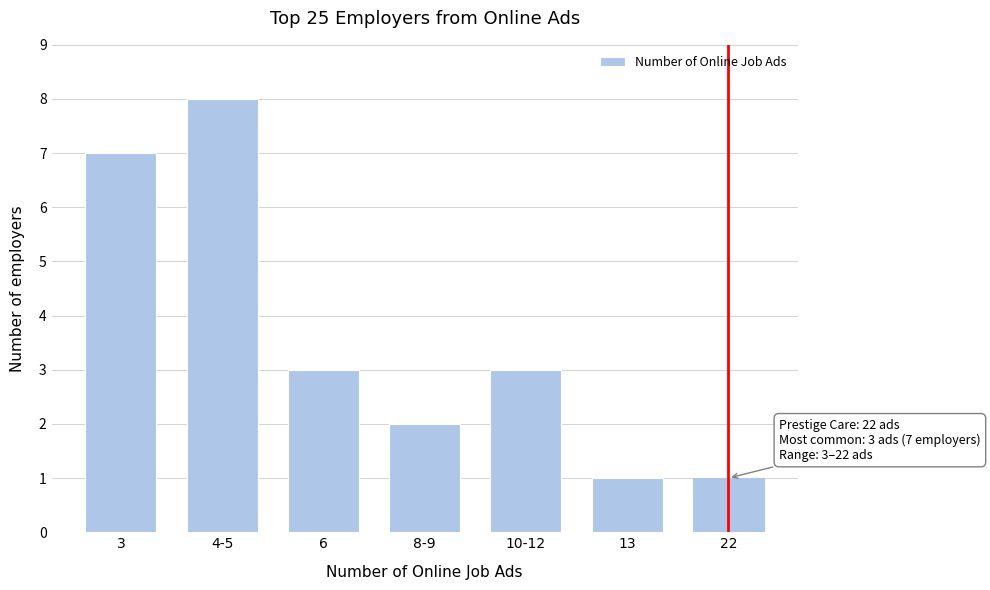

Reading right to left, list all the values displayed in this chart.

1	1	3	2	3	8	7